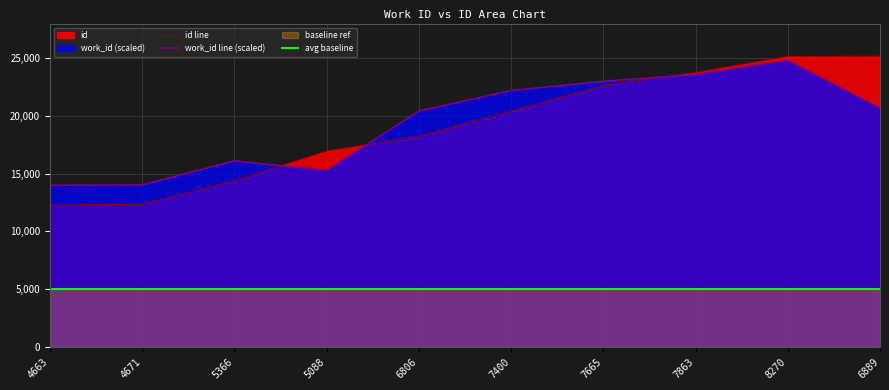

Is the value of avg baseline at 8270 greater than the value of work_id line (scaled) at 7400?

No